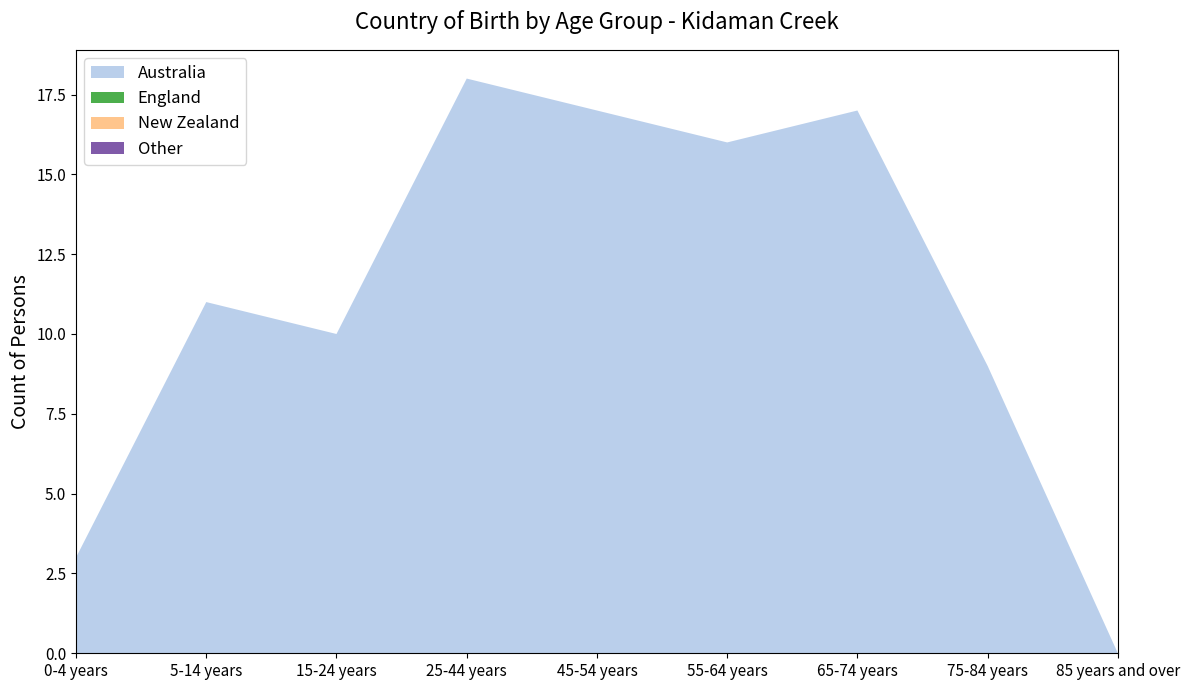

Reading left to right, what are all the values shown in this chart?

Australia: 0-4 years=3	5-14 years=11	15-24 years=10	25-44 years=18	45-54 years=17	55-64 years=16	65-74 years=17	75-84 years=9	85 years and over=0
England: 0-4 years=0	5-14 years=0	15-24 years=0	25-44 years=0	45-54 years=0	55-64 years=0	65-74 years=0	75-84 years=0	85 years and over=0
New Zealand: 0-4 years=0	5-14 years=0	15-24 years=0	25-44 years=0	45-54 years=0	55-64 years=0	65-74 years=0	75-84 years=0	85 years and over=0
Other: 0-4 years=0	5-14 years=0	15-24 years=0	25-44 years=0	45-54 years=0	55-64 years=0	65-74 years=0	75-84 years=0	85 years and over=0